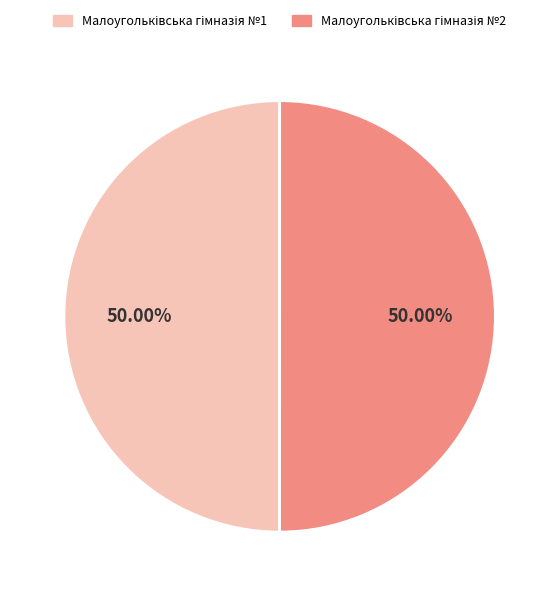

How many segments does this pie chart have?

2